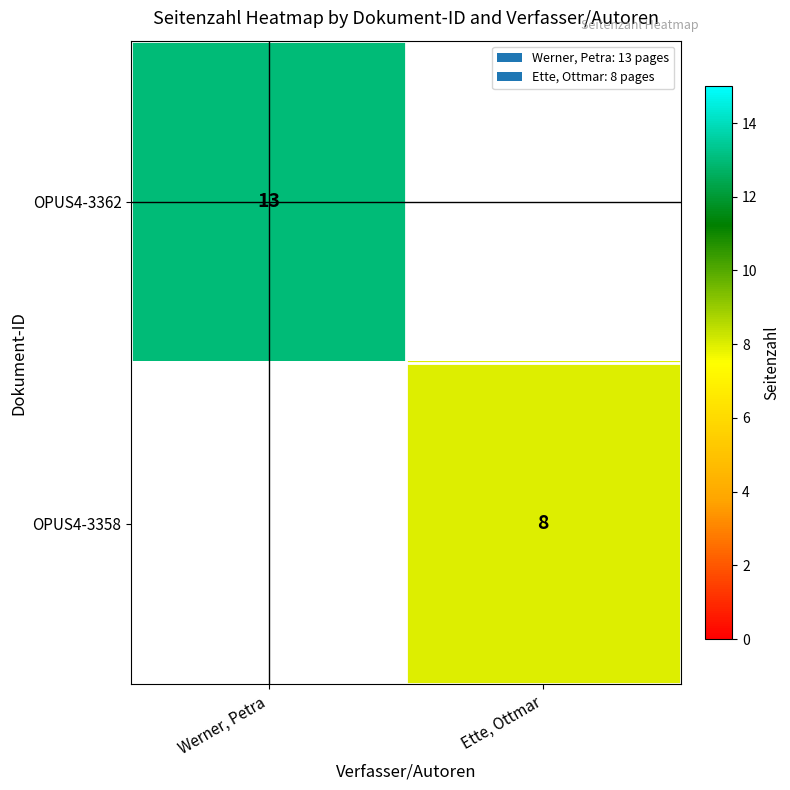

The value of OPUS4-3362 at Werner, Petra is 22. True or false?

False